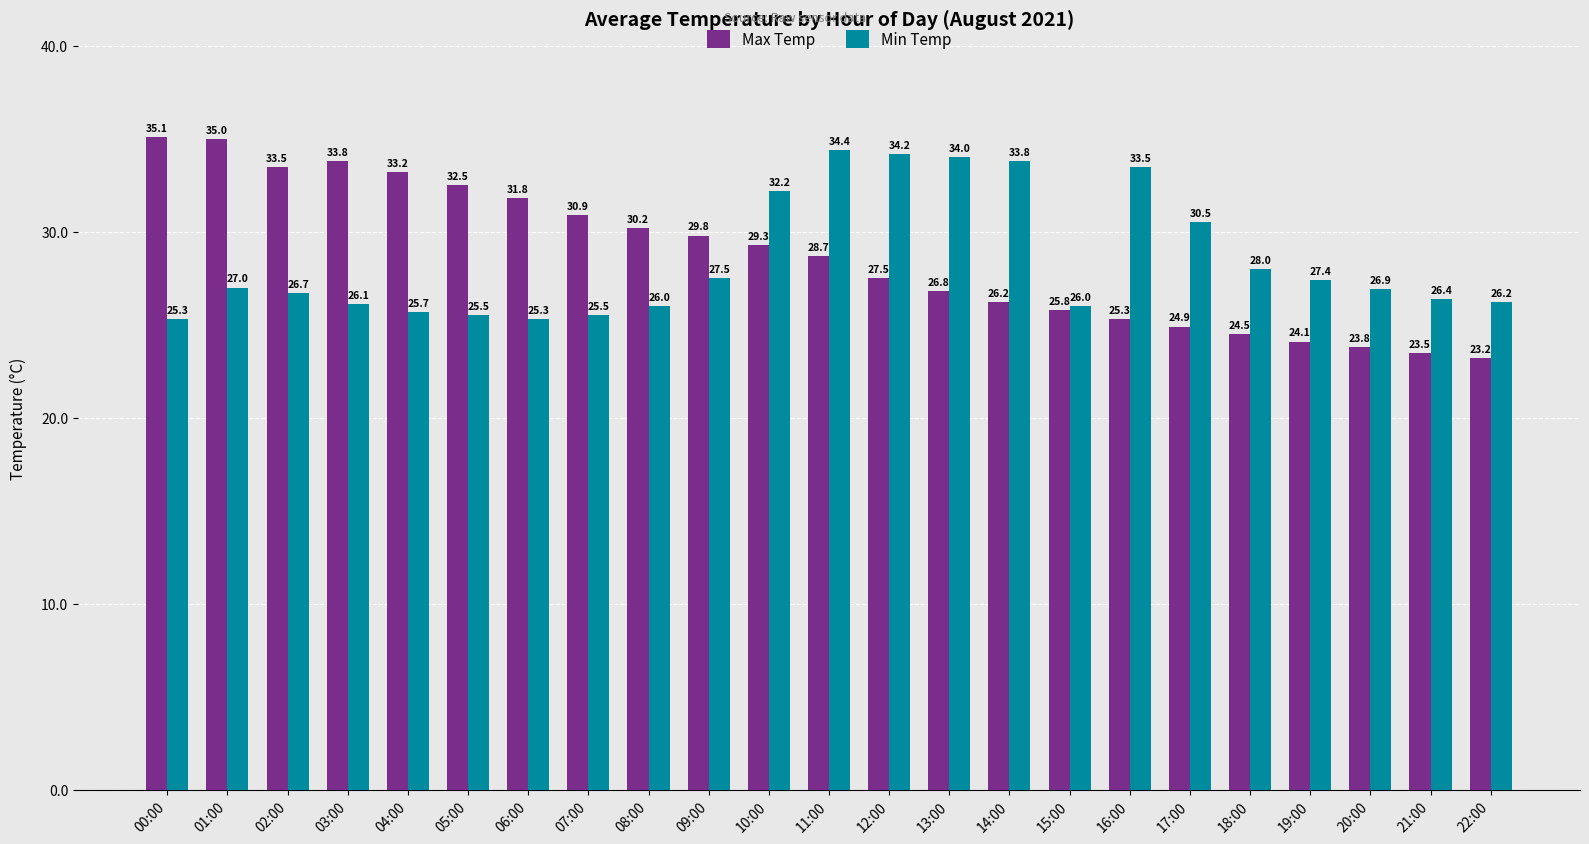

Reading left to right, extract all data points from this chart.

Max Temp: 35.1	35.0	33.5	33.8	33.2	32.5	31.8	30.9	30.2	29.8	29.3	28.7	27.5	26.8	26.2	25.8	25.3	24.9	24.5	24.1	23.8	23.5	23.2
Min Temp: 25.3	27.0	26.7	26.1	25.7	25.5	25.3	25.5	26.0	27.5	32.2	34.4	34.2	34.0	33.8	26.0	33.5	30.5	28.0	27.4	26.9	26.4	26.2